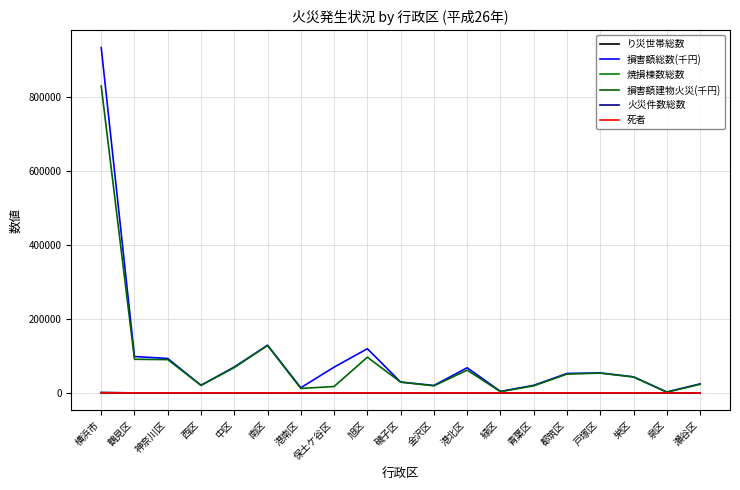

What are all the series names shown in the legend?

り災世帯総数, 損害額総数(千円), 焼損棟数総数, 損害額建物火災(千円), 火災件数総数, 死者